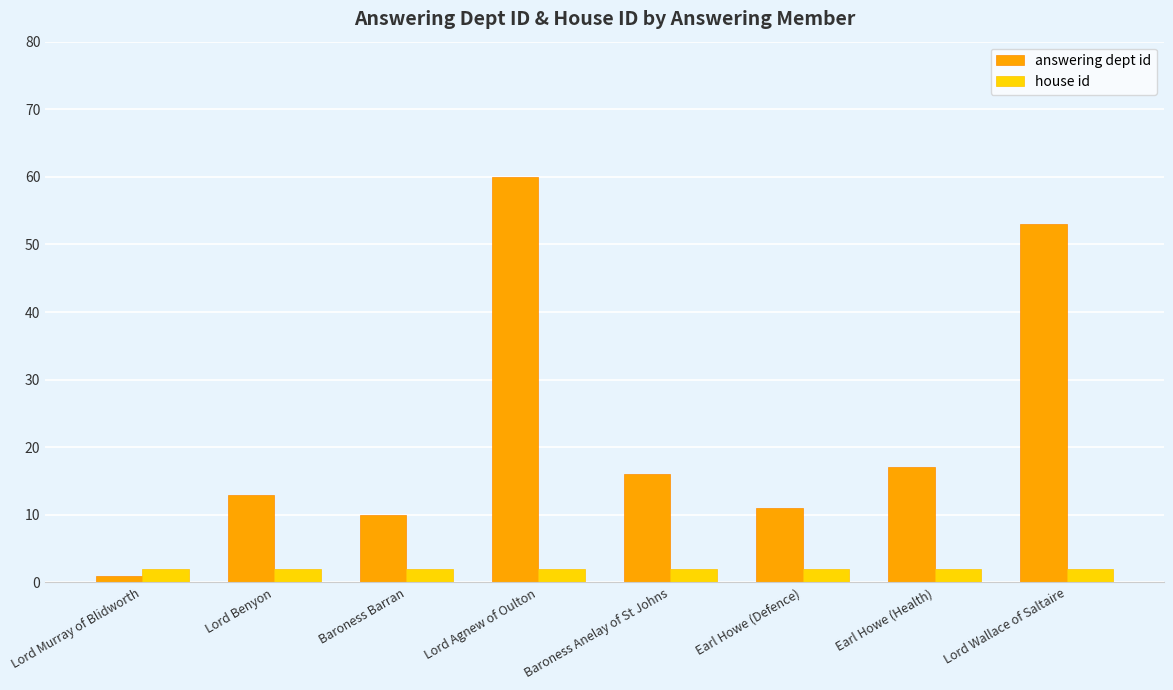

How many data points does each series have?

8